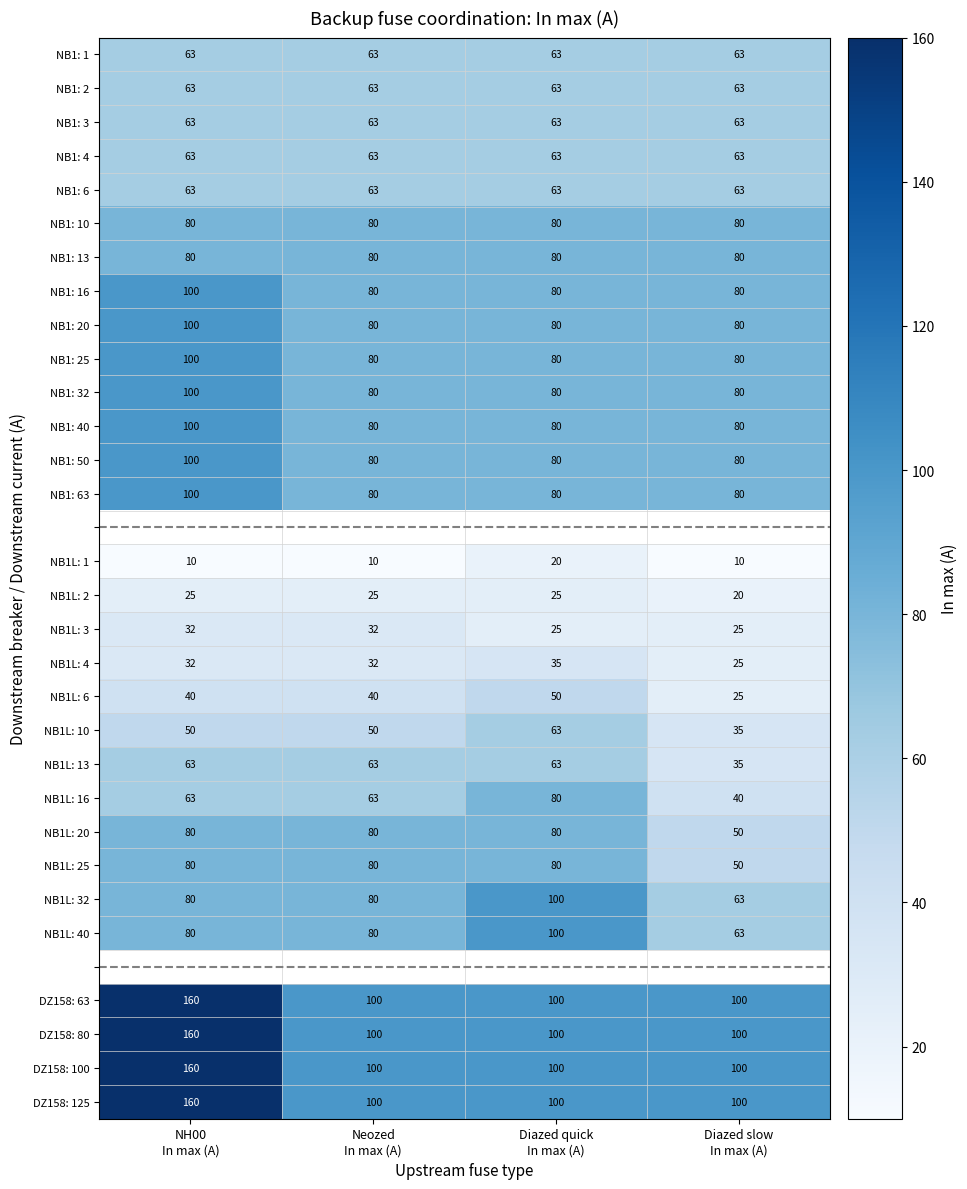

How many data points does each series have?

4